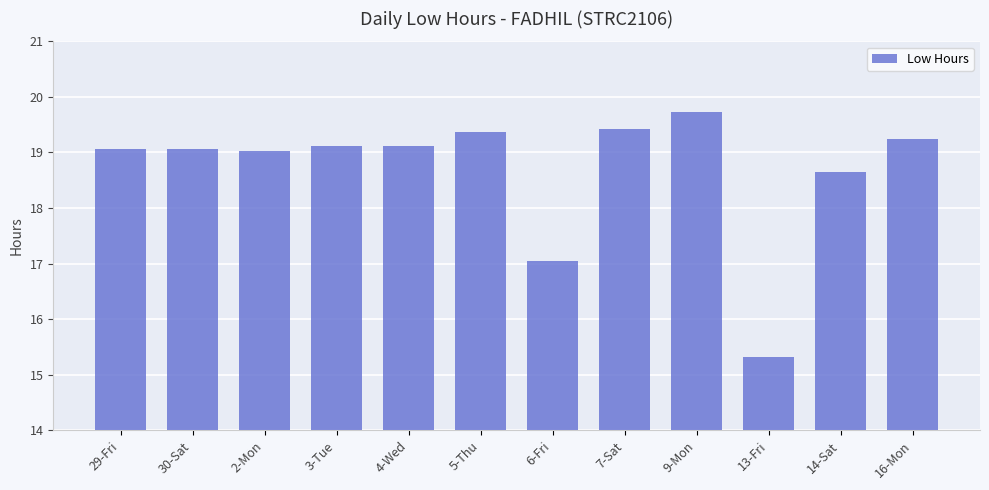

What is the value of the 10th bar from the left?

15.3